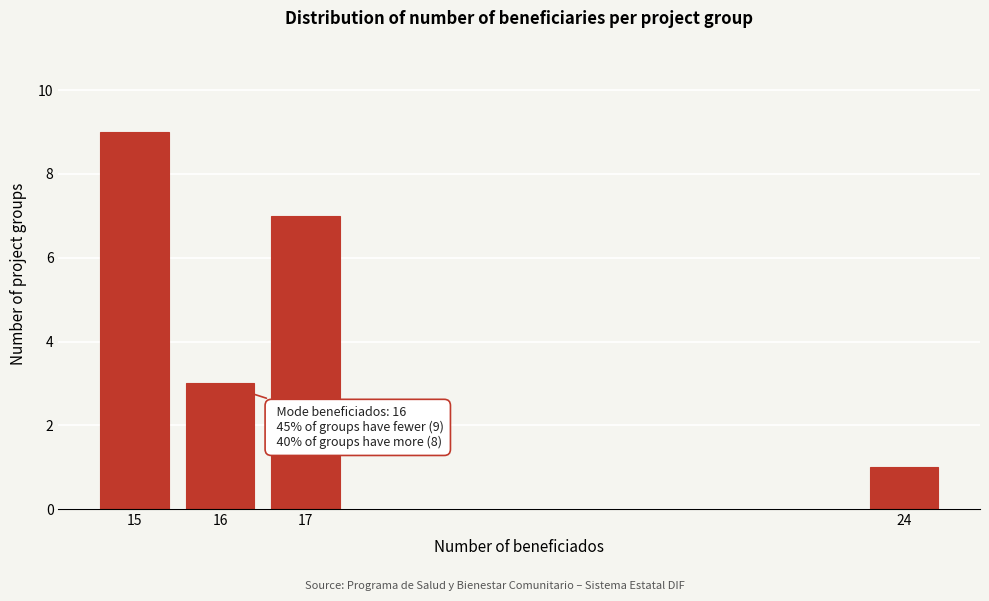

Reading right to left, extract all data points from this chart.

24=1	17=7	16=3	15=9